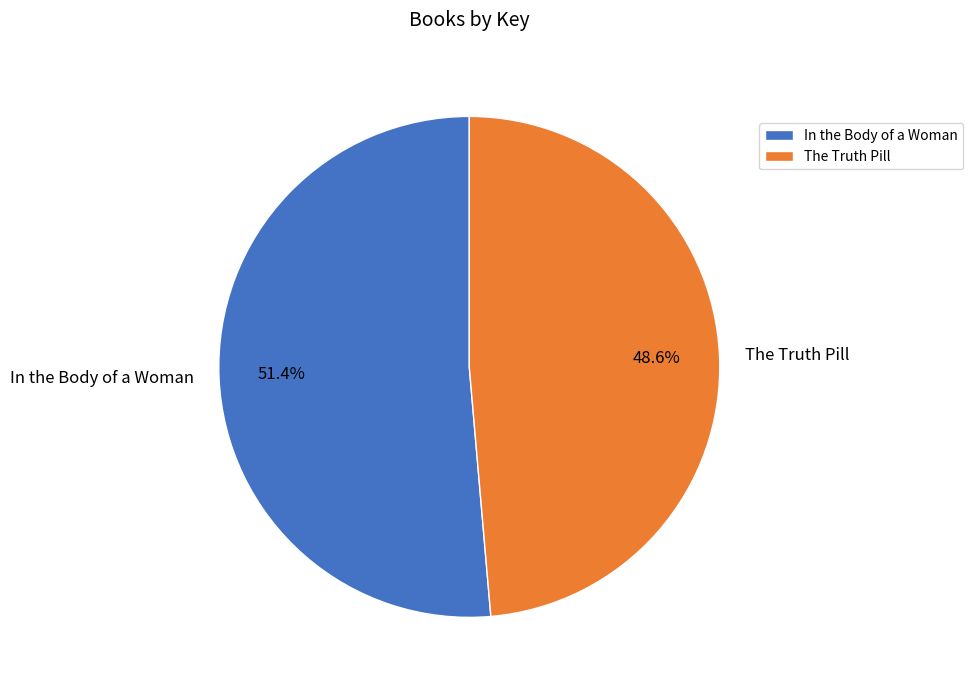

What percentage do In the Body of a Woman and The Truth Pill together represent?

100.0%